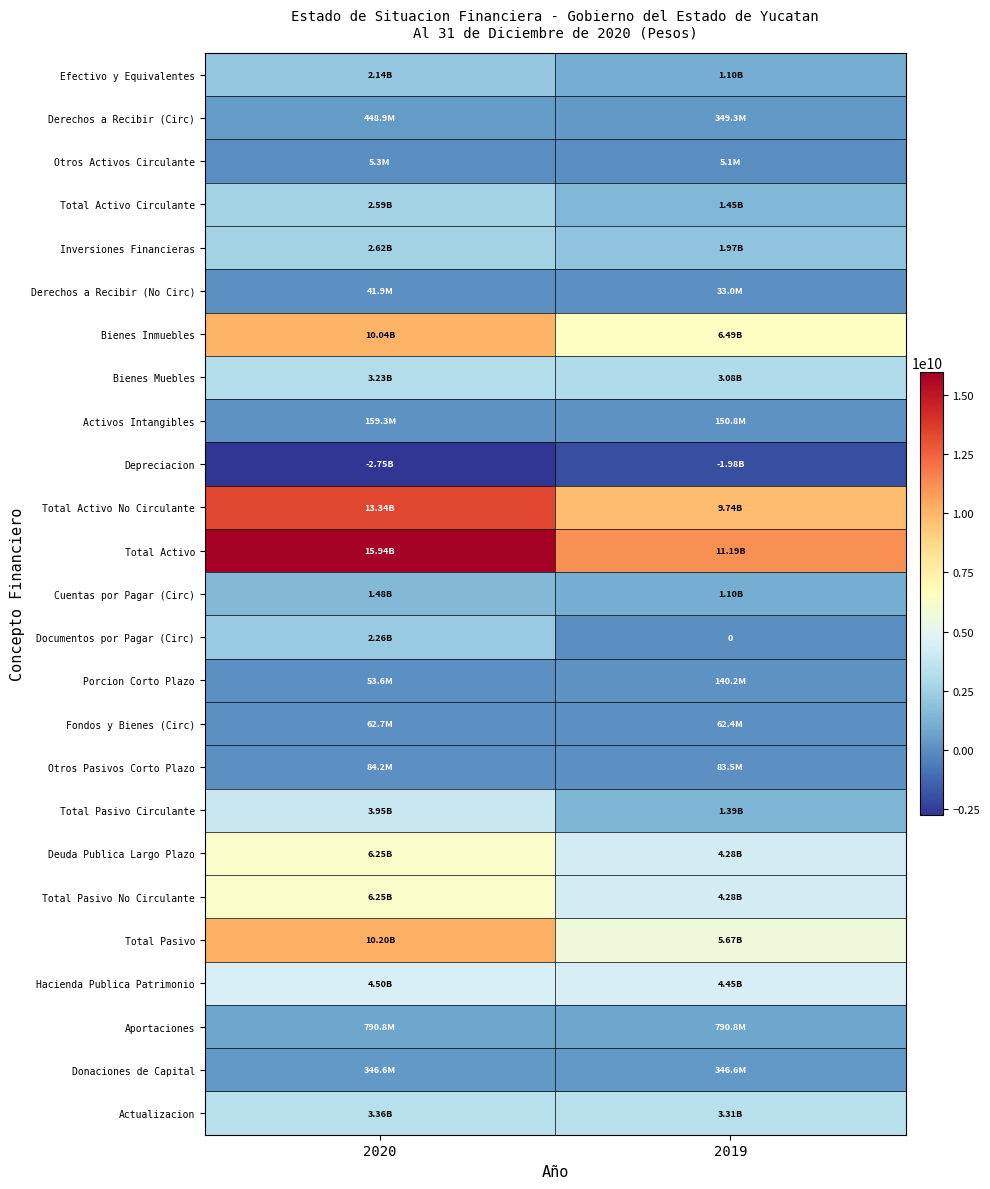

What is the difference between the Actualizacion values at 2019 and 2020?

53554209.5